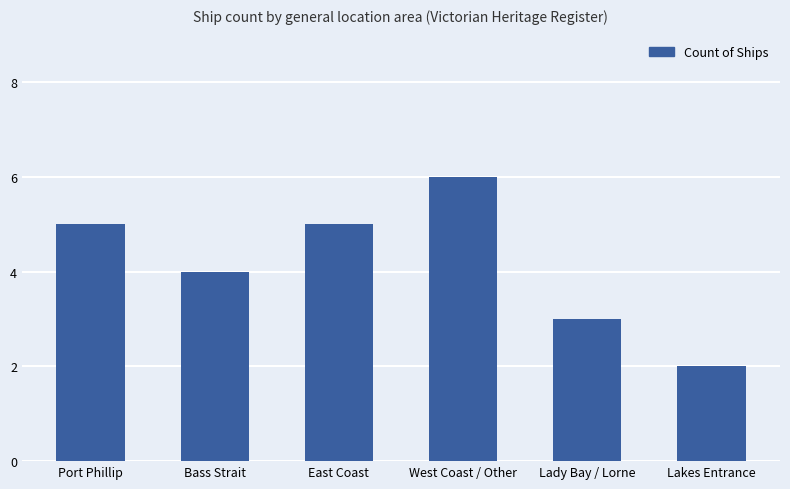

The chart shows a value of 4 at Lady Bay / Lorne. True or false?

False